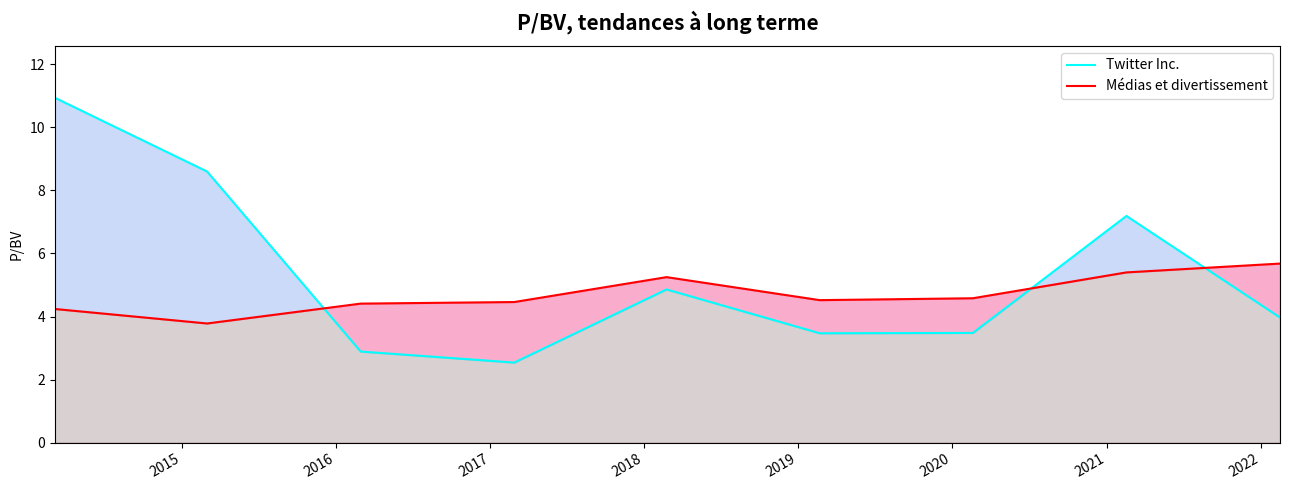

Is it true that Twitter Inc. equals 4.9 at 2018?

True